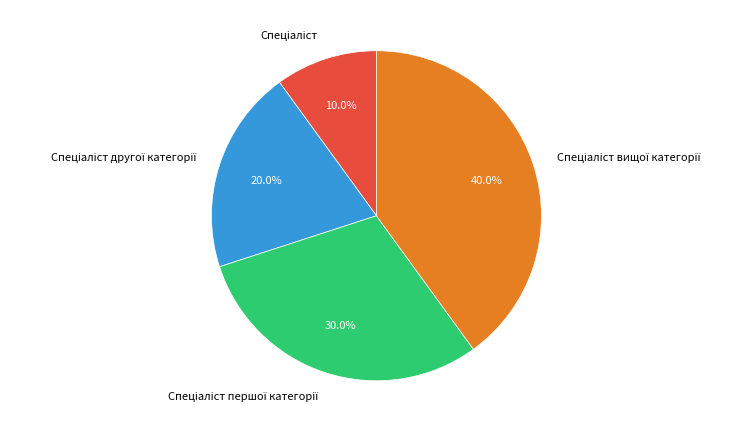

Is there a majority slice in this chart?

No